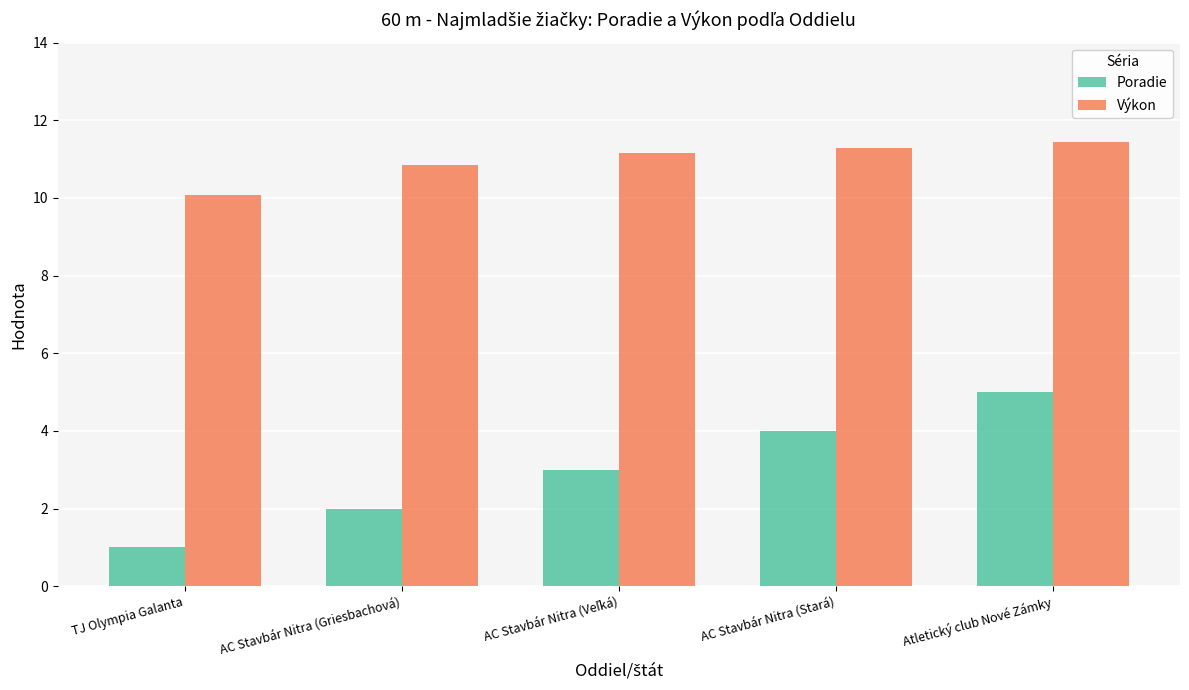

Reading left to right, transcribe all the data shown in this chart.

Poradie: 1.0	2.0	3.0	4.0	5.0
Výkon: 10.1	10.8	11.2	11.3	11.4